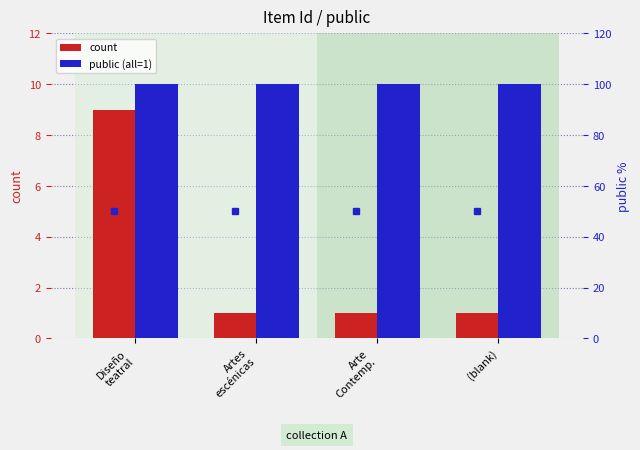

Which label corresponds to the largest value in the chart?

Diseño
teatral